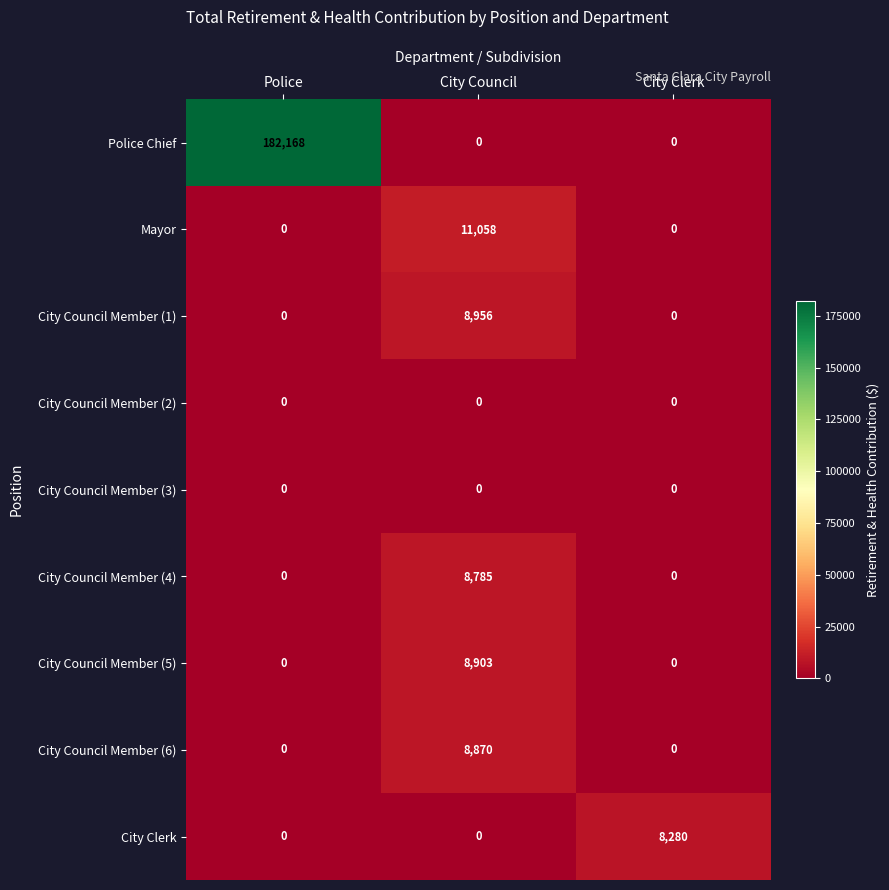

Which series has the largest range (max minus min)?

Police Chief